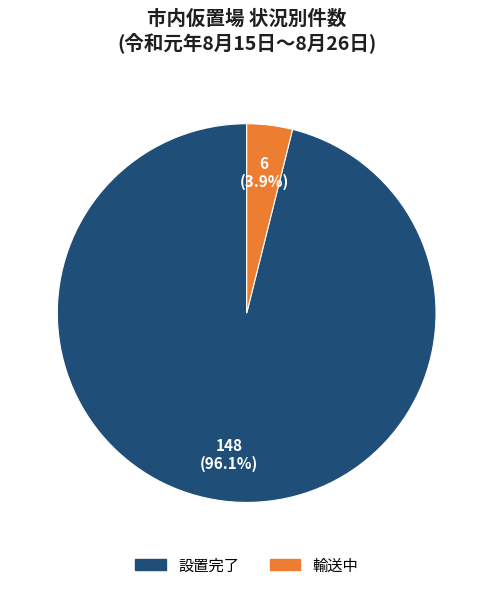

What is the total percentage of 輸送中 and 設置完了?

100.0%